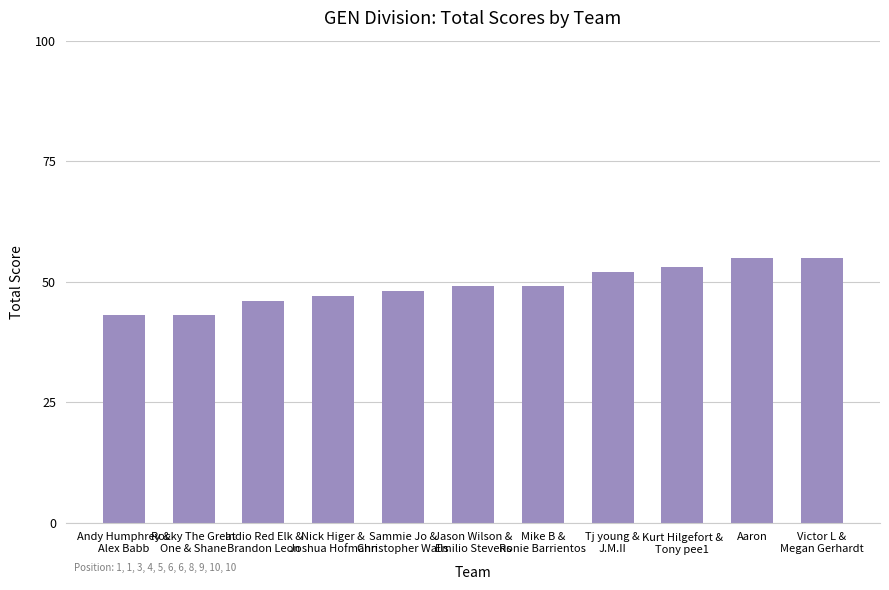

True or false: the data shows 52 at Tj young &
J.M.II.

True